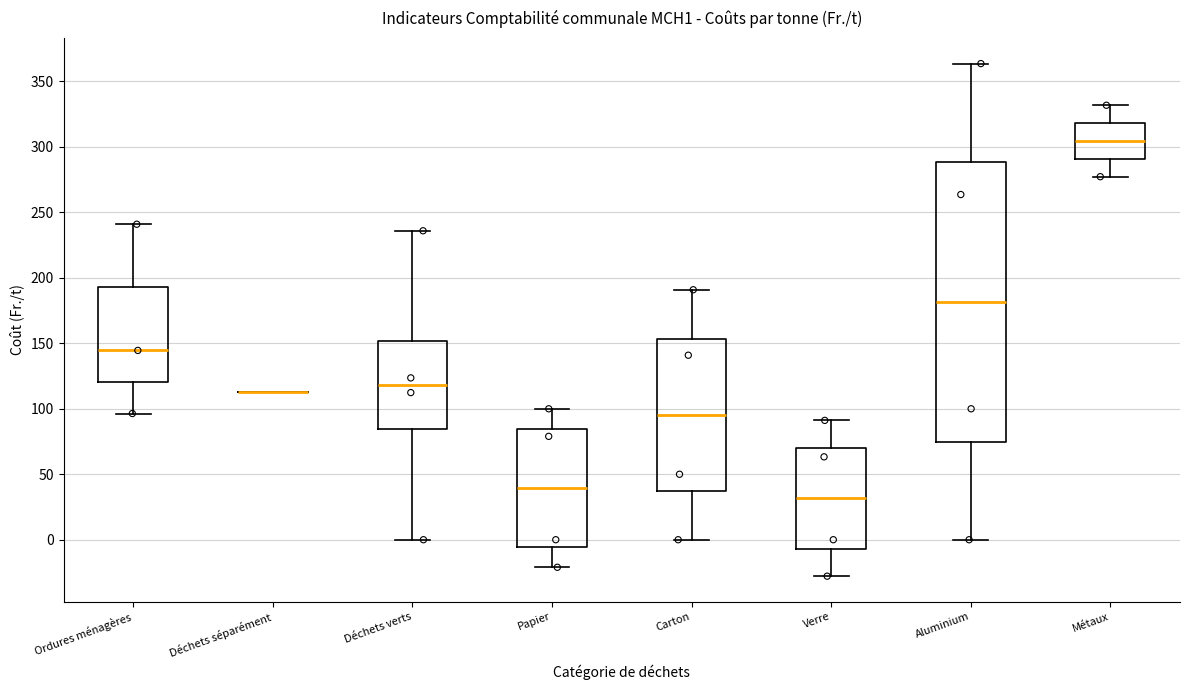

Reading left to right, read every box against the y-axis: the position of its median line, the range the box covers, and the ends of its whiskers. The values are not printed on the chart, so give them approximately, as read against the axis.

Ordures ménagères: median 145, box 120 to 195, whiskers 95 to 240
Déchets séparément: box collapsed to a line at 115, whiskers 115 to 115
Déchets verts: median 120, box 85 to 150, whiskers 0 to 235
Papier: median 40, box -5 to 85, whiskers -20 to 100
Carton: median 95, box 40 to 155, whiskers 0 to 190
Verre: median 30, box -5 to 70, whiskers -30 to 90
Aluminium: median 180, box 75 to 290, whiskers 0 to 365
Métaux: median 305, box 290 to 320, whiskers 275 to 330